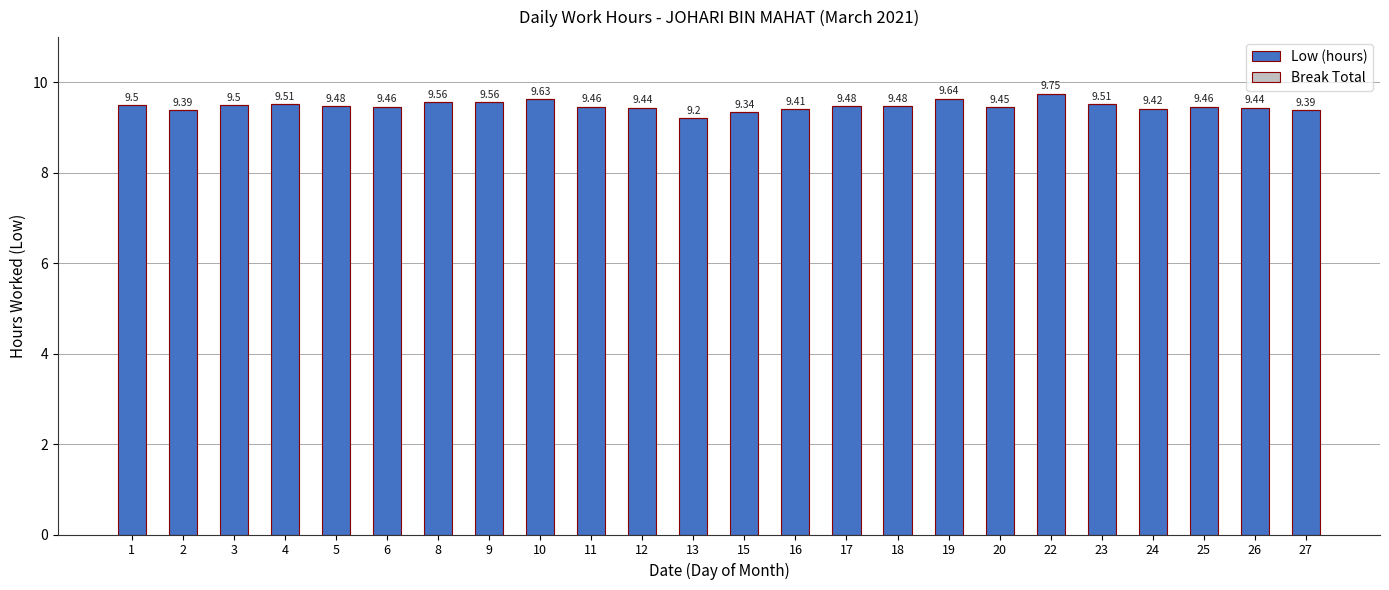

What is the ratio of the value at 27 to the value at 1?

1.0